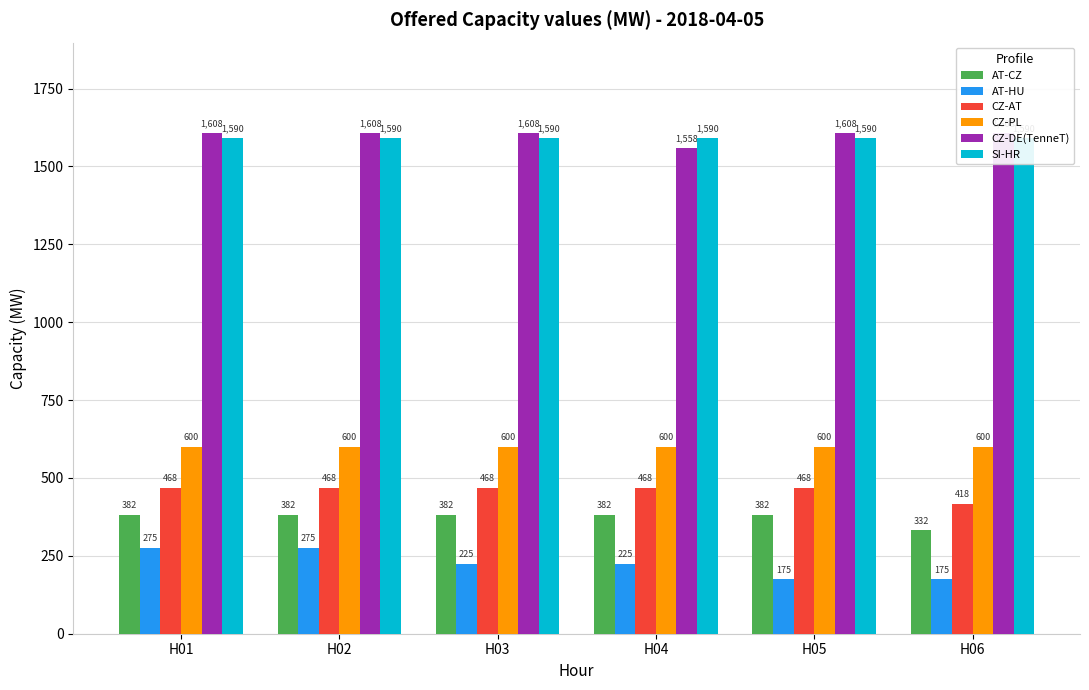

What is the value of the AT-HU bar at the 1st from the left?

275